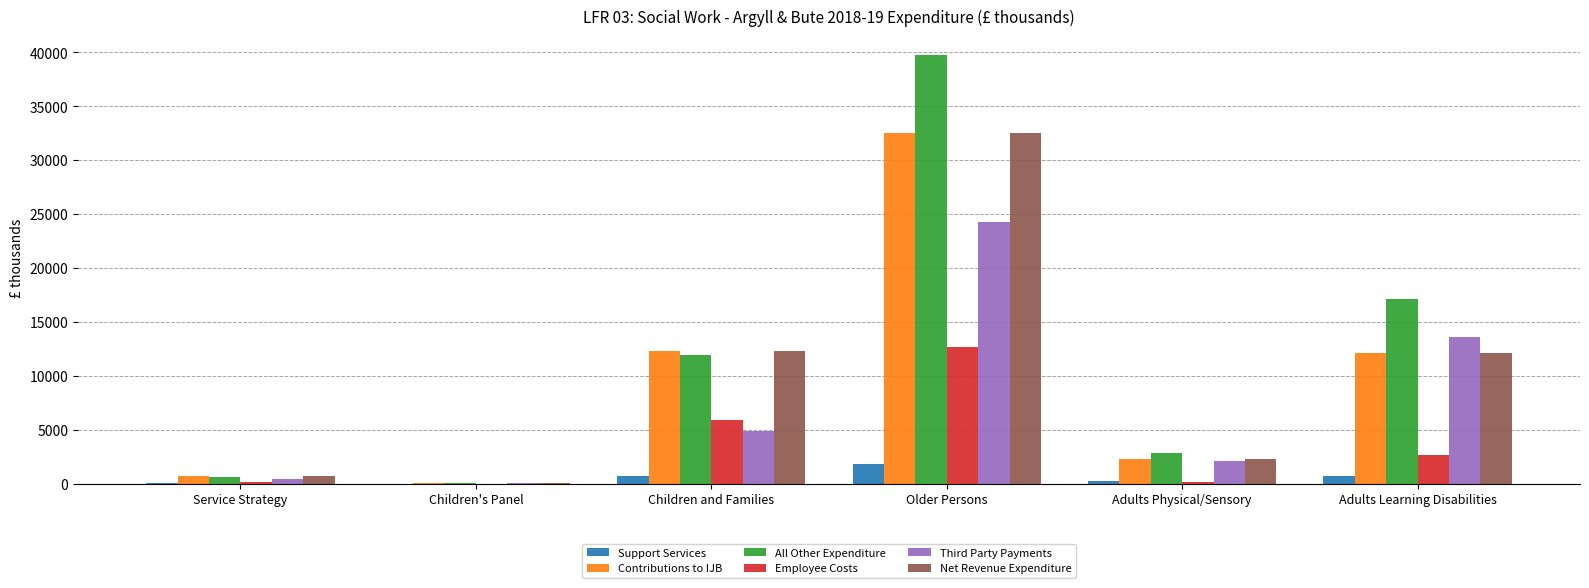

How many groups of bars are there?

6